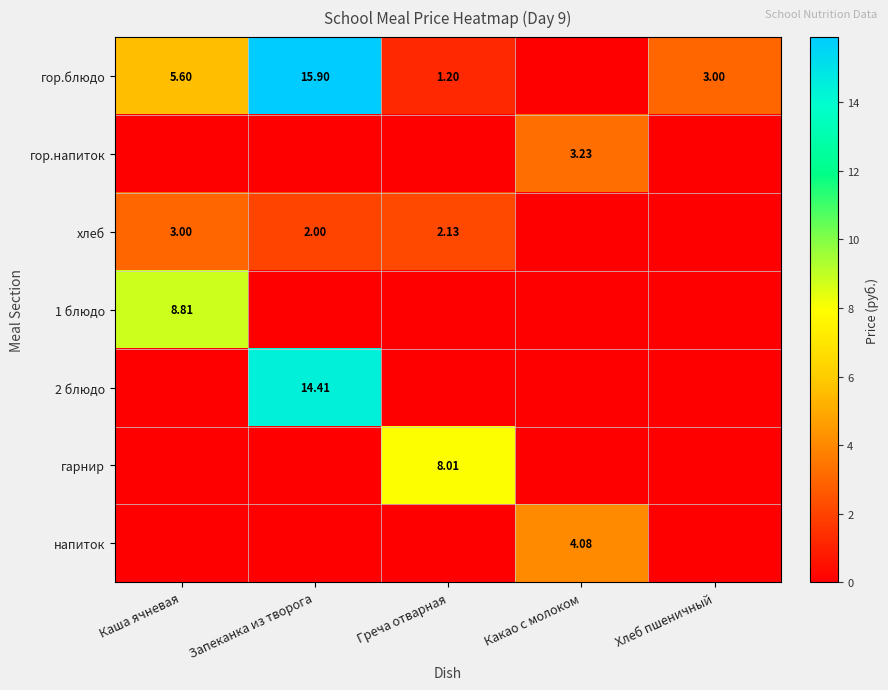

What is the greatest value displayed?

15.9